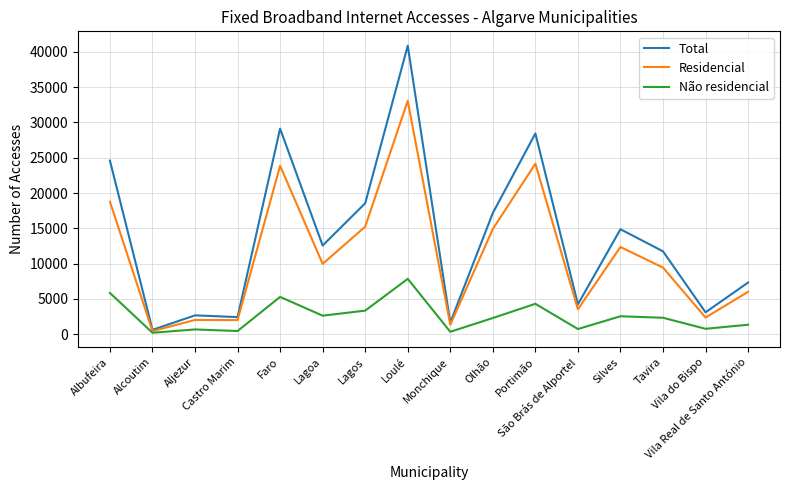

What is the difference between the maximum and second lowest values in the Não residencial series?

7508